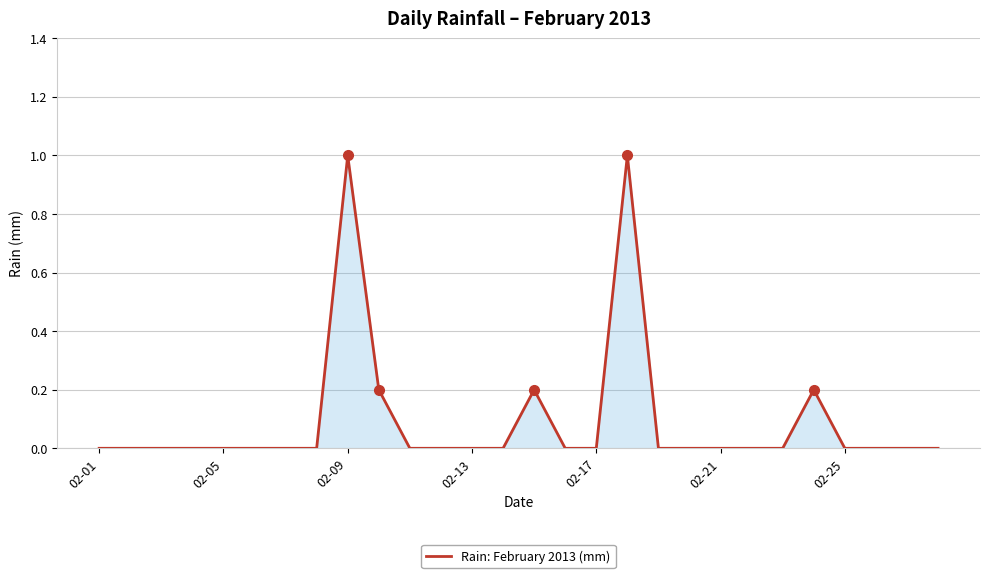

What is the difference between the maximum and minimum values?

1.0